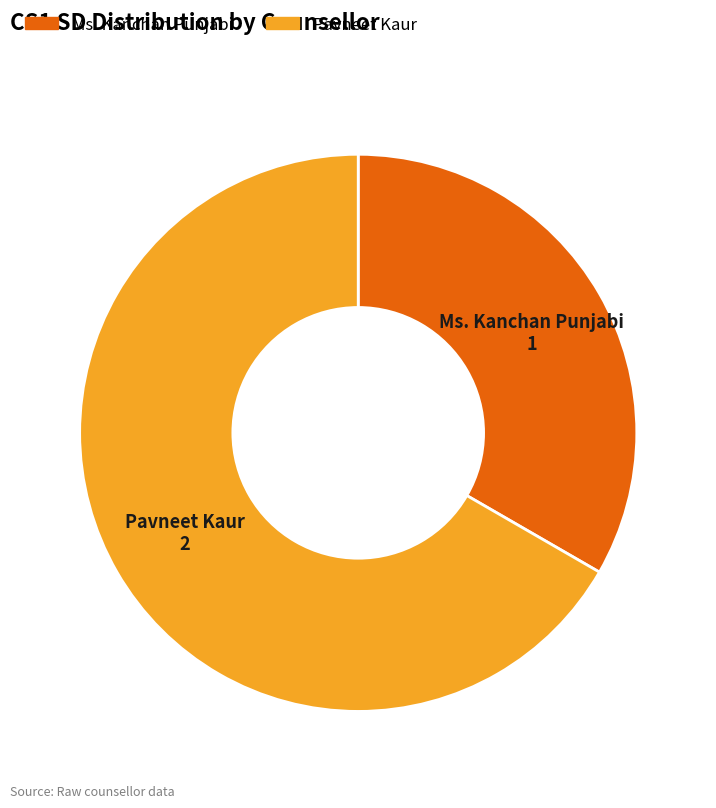

How many segments does this pie chart have?

2